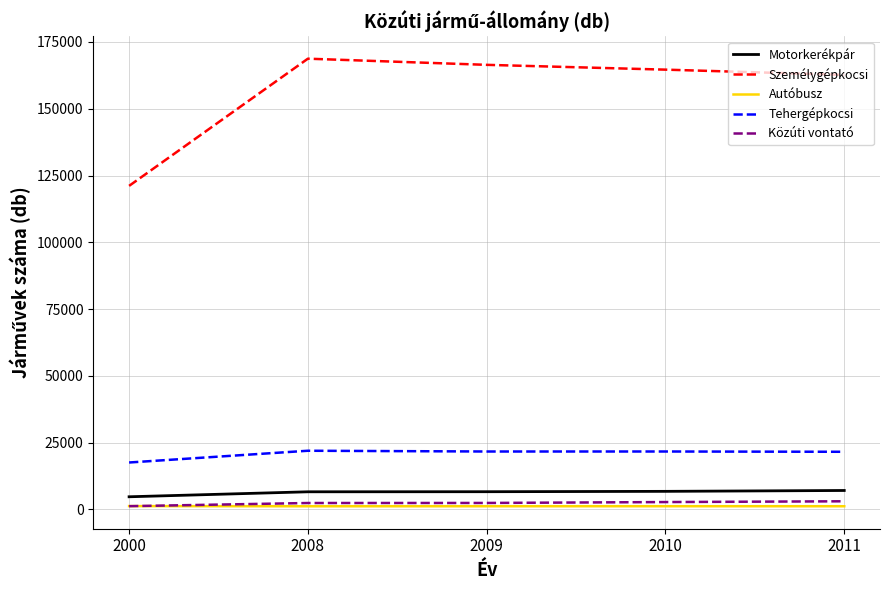

Which series ends up on top after the final intersection of Közúti vontató and Autóbusz?

Közúti vontató